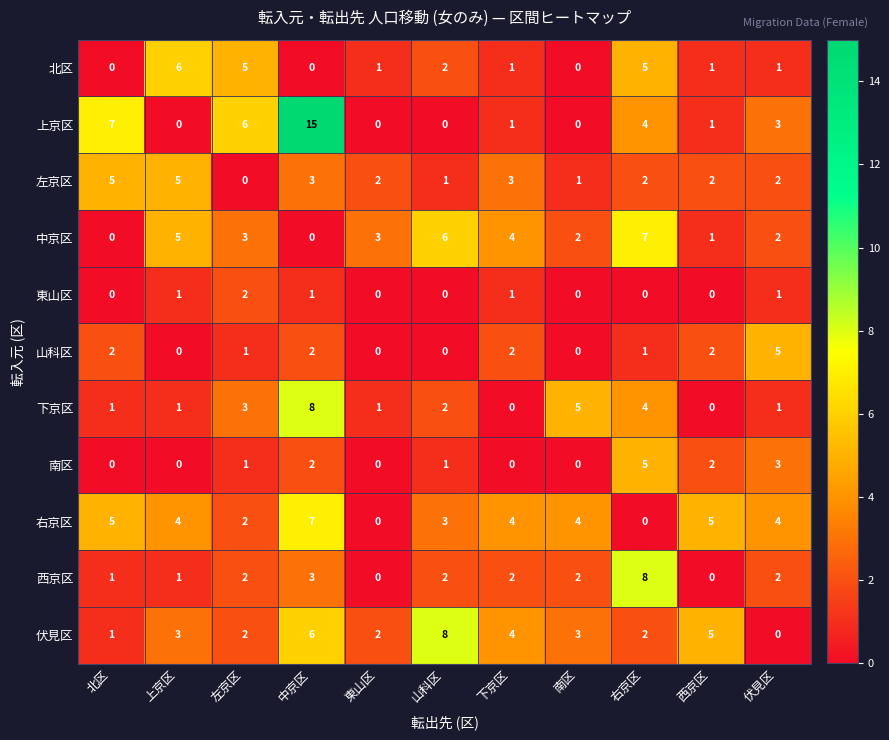

Count the 伏見区 values in the range 2 to 5.

7